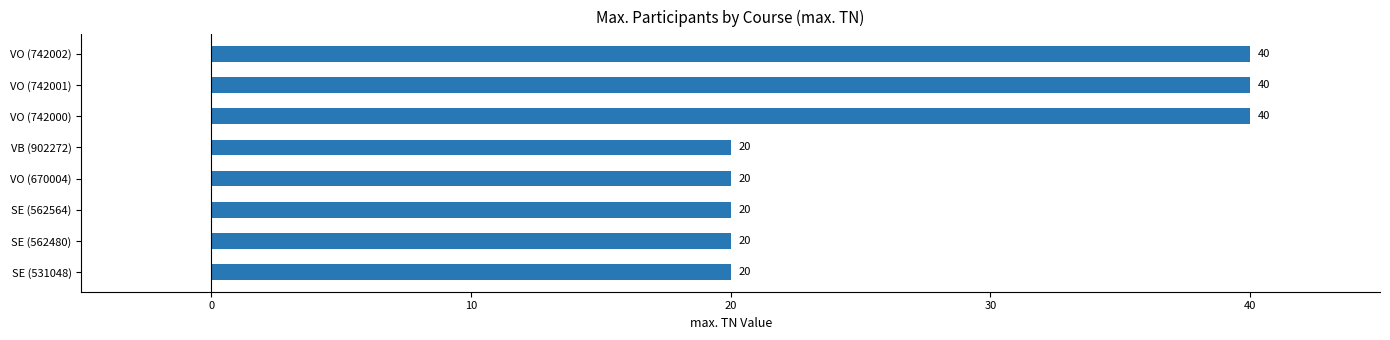

Count the values in the range 20 to 40.

8